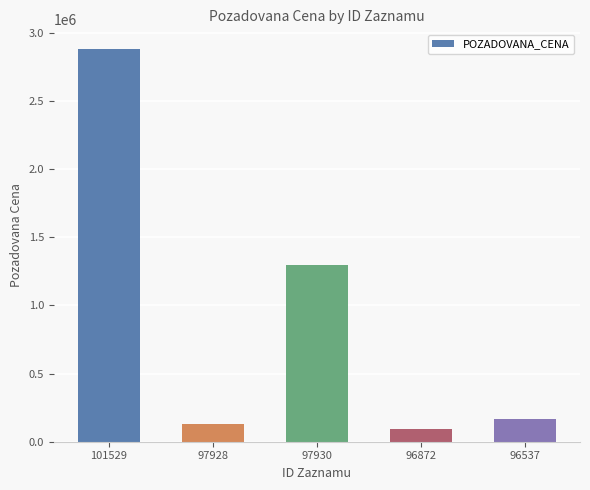

How many data points are less than 169120?

2